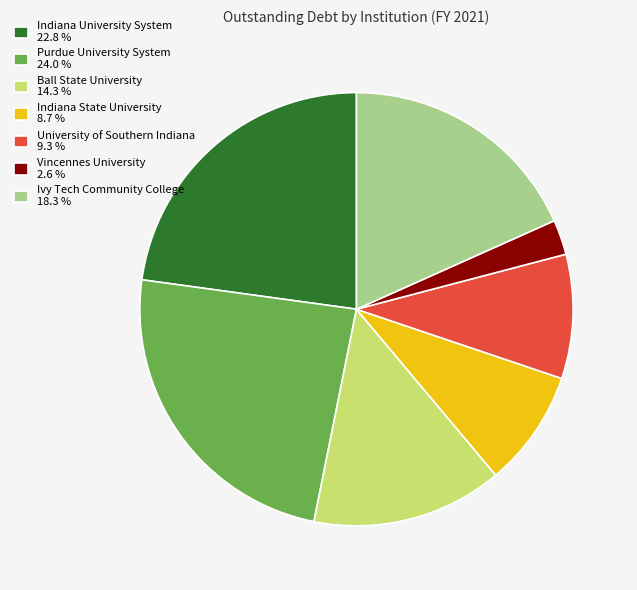

Do University of Southern Indiana and Indiana State University together represent more than half of the pie?

No